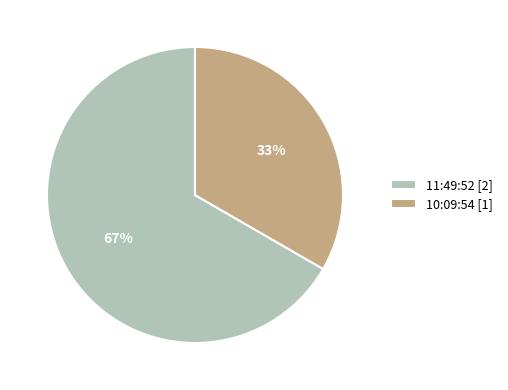

Which slice is the largest?

11:49:52